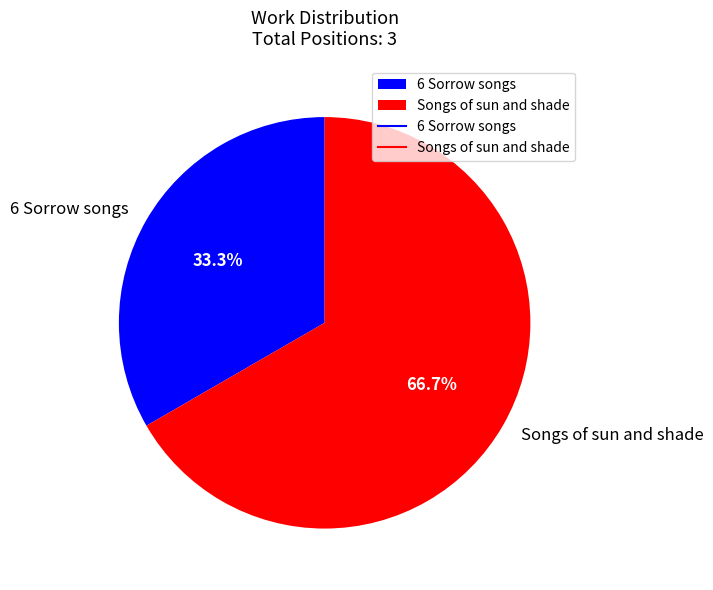

What percentage is NOT represented by 6 Sorrow songs?

66.7%